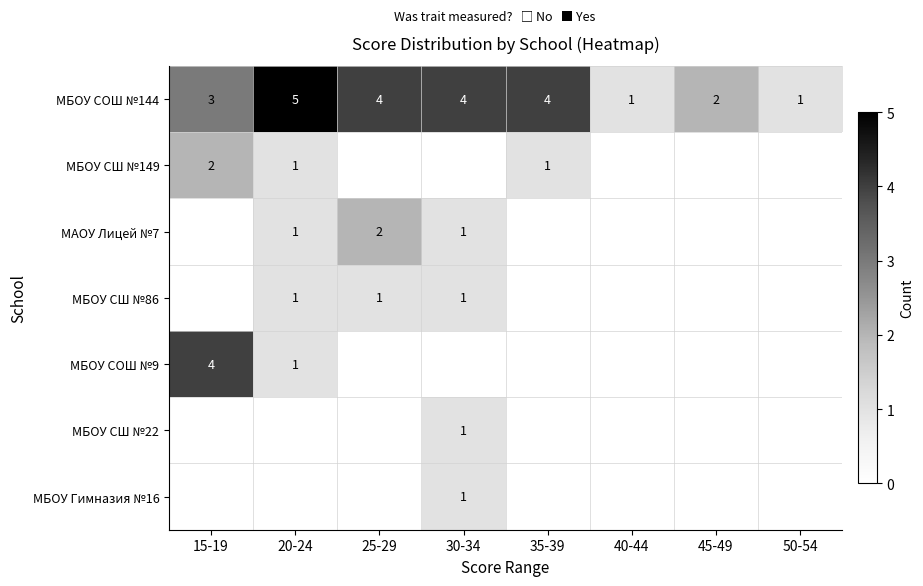

Is it true that МБОУ СОШ №144 equals 1 at 40-44?

True